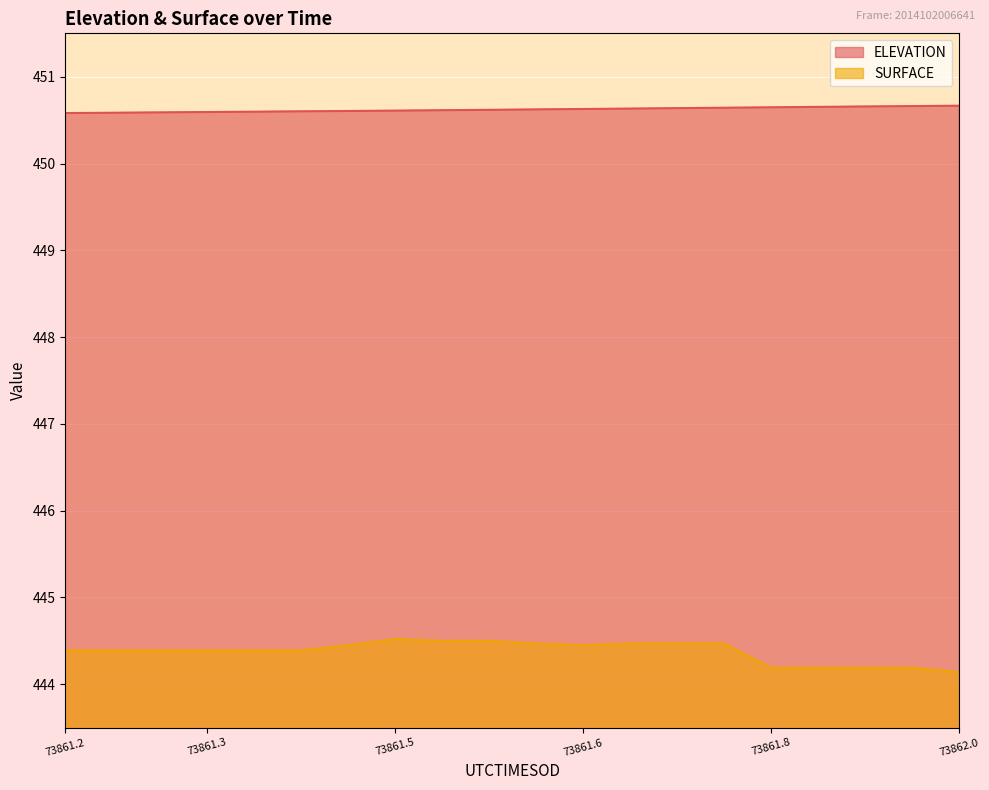

What is the spread (max minus min) of values at 73861.6?

6.2